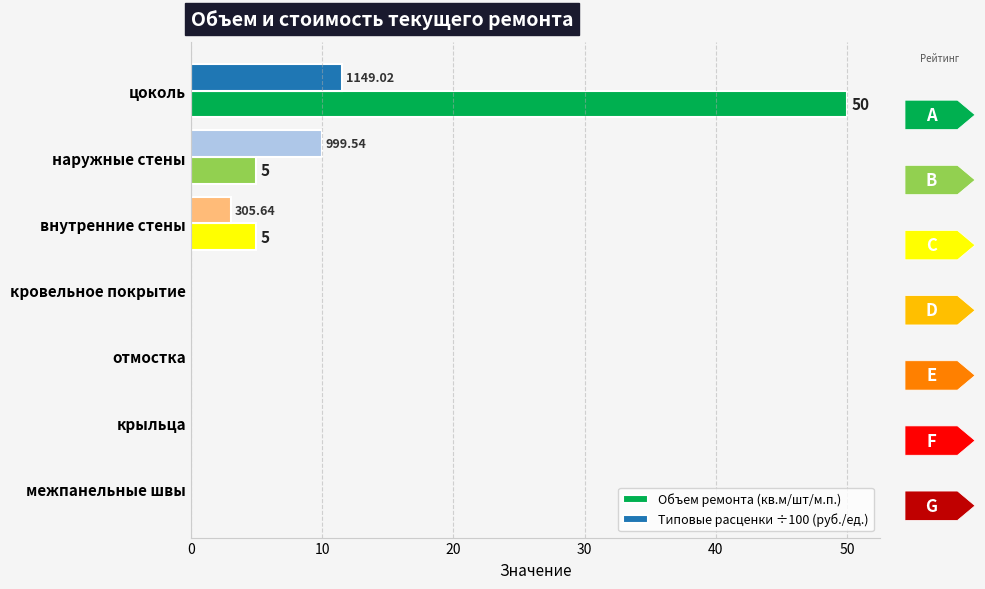

Between цоколь and межпанельные швы, which series saw the biggest shift?

Объем ремонта (кв.м/шт/м.п.)